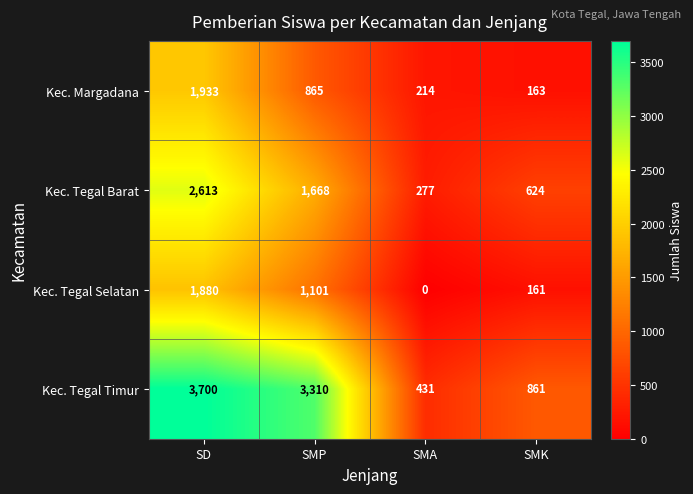

What is the difference between the maximum and minimum values in the Kec. Tegal Timur series?

3269